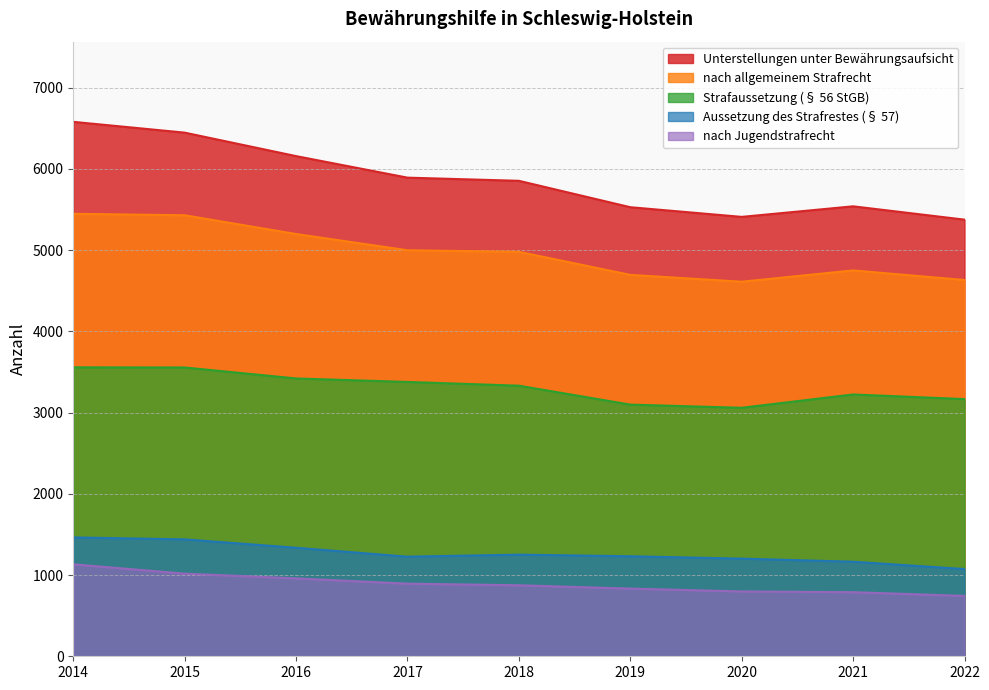

Is the value of nach Jugendstrafrecht at 2017 greater than the value of nach allgemeinem Strafrecht at 2021?

No